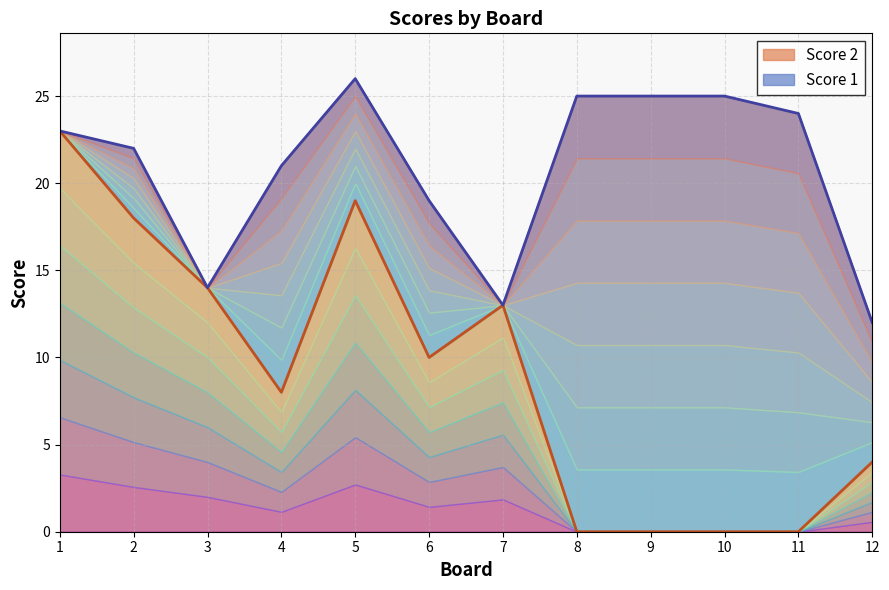

The value at 2 is 18. True or false?

True